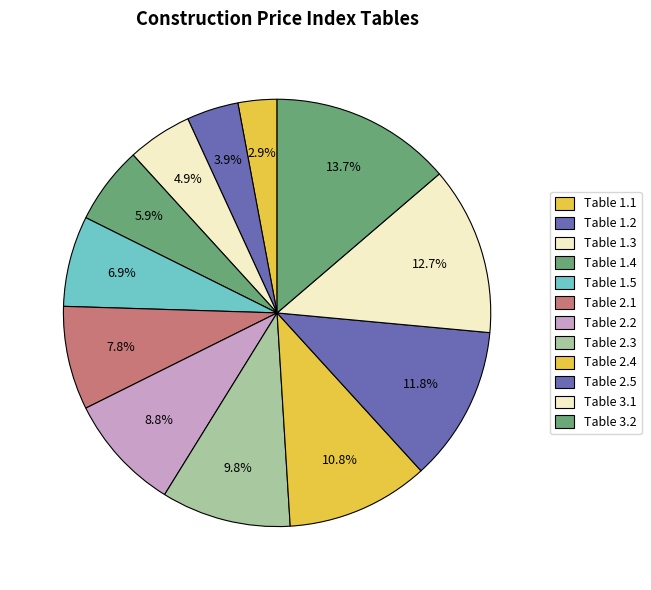

Approximately how many times larger is the value at Table 2.5 compared to Table 2.4?

1.1